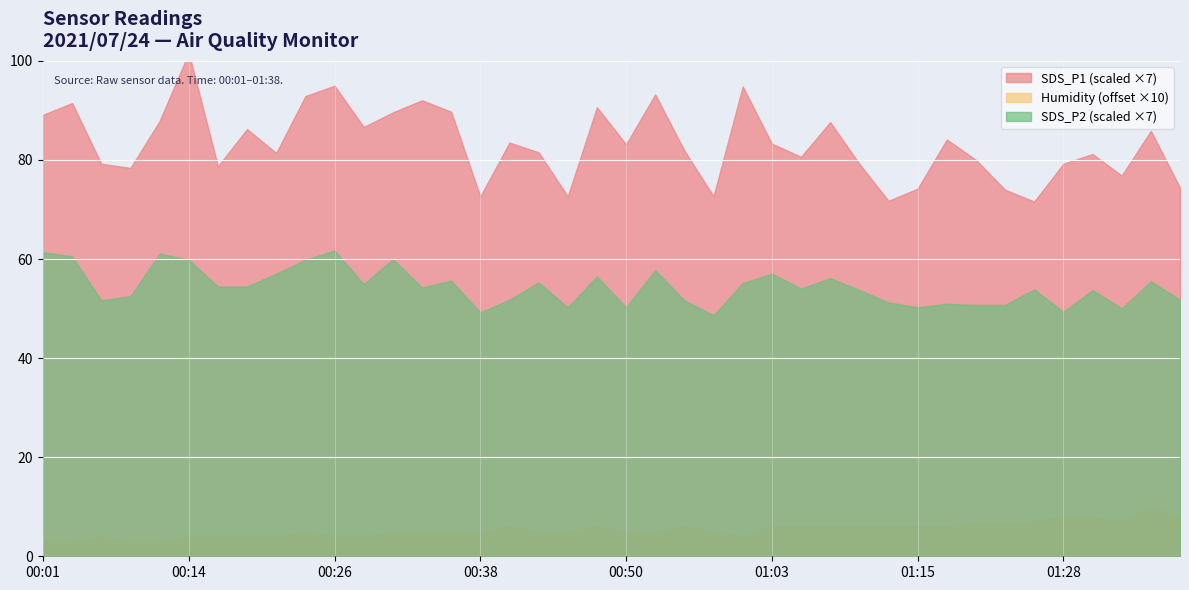

At which label is SDS_P1 closest to 12?

01:18